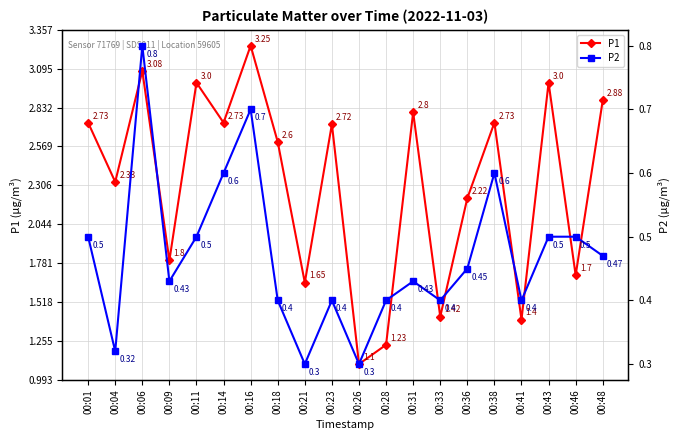

Where is the first local maximum for P1?

00:06